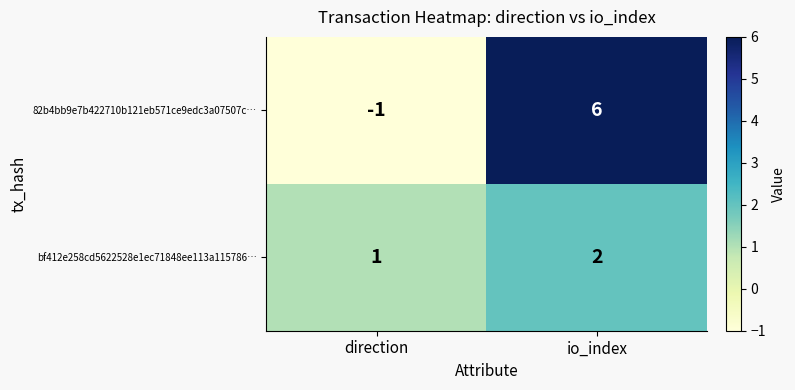

Reading left to right, what are all the values shown in this chart?

82b4bb9e7b422710b121eb571ce9edc3a07507c…: direction=-1	io_index=6
bf412e258cd5622528e1ec71848ee113a115786…: direction=1	io_index=2